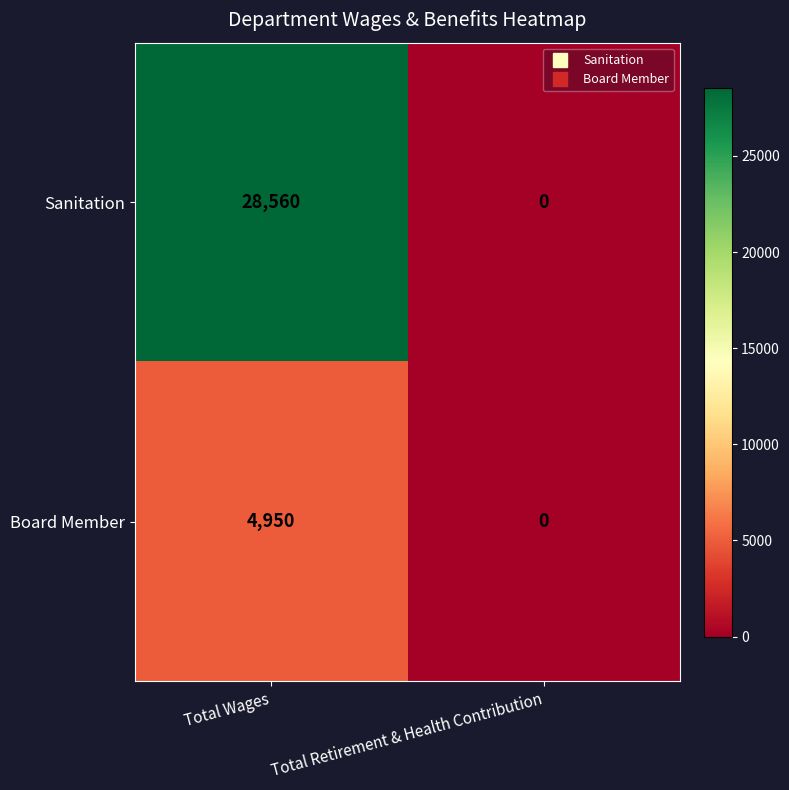

The value of Sanitation at Total Wages is 28560. True or false?

True